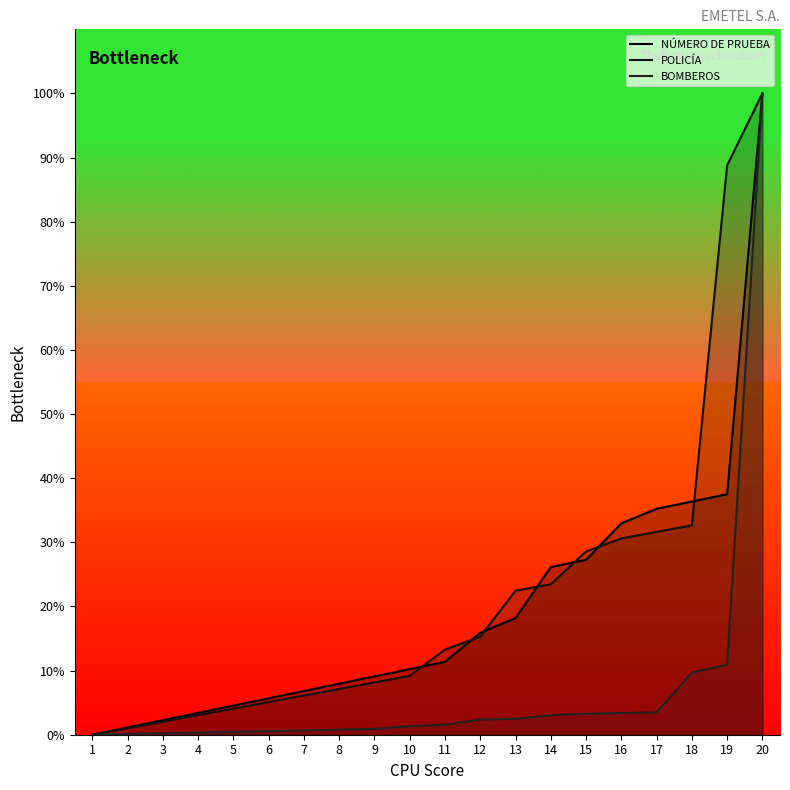

At which category does the chart reach its minimum across all series?

1